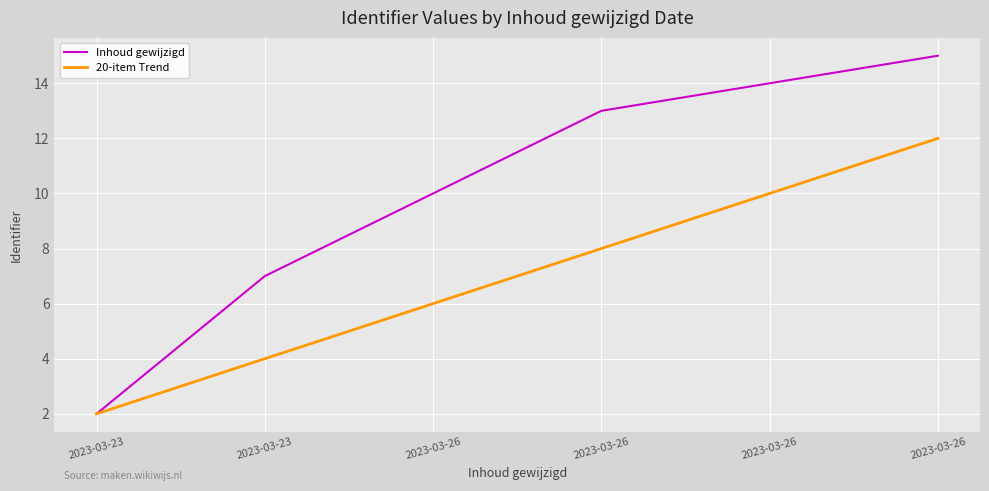

Reading left to right, list all the values displayed in this chart.

Inhoud gewijzigd: 2	7	10	13	14	15
20-item Trend: 2	4	6	8	10	12